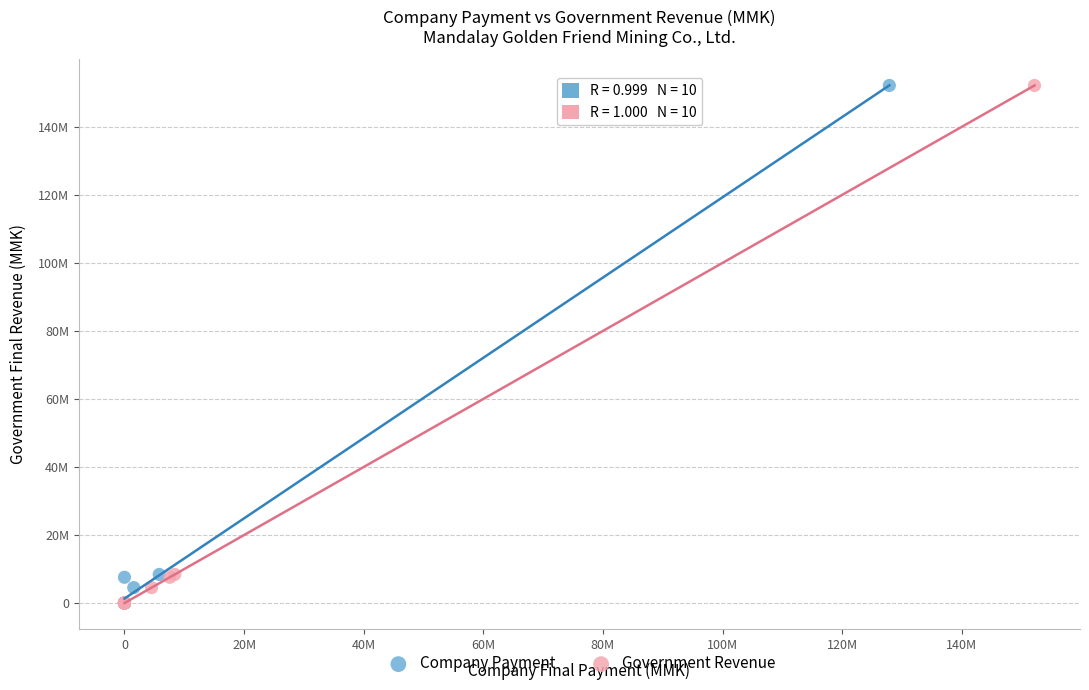

What are all the series names shown in the legend?

Company Payment, Government Revenue